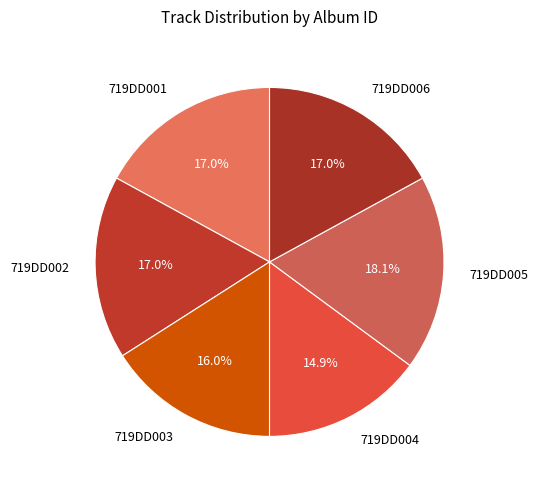

Does any single category account for the majority?

No